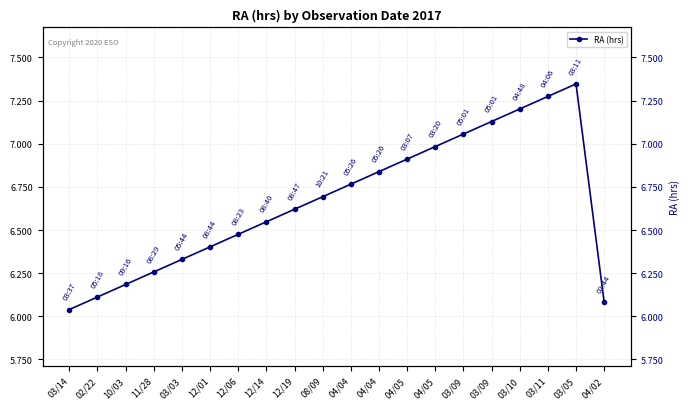

Rank the categories by value from highest to lowest.

03/05, 03/11, 03/10, 03/09, 03/09, 04/05, 04/05, 04/04, 04/04, 08/09, 12/19, 12/14, 12/06, 12/01, 03/03, 11/28, 10/03, 02/22, 04/02, 03/14